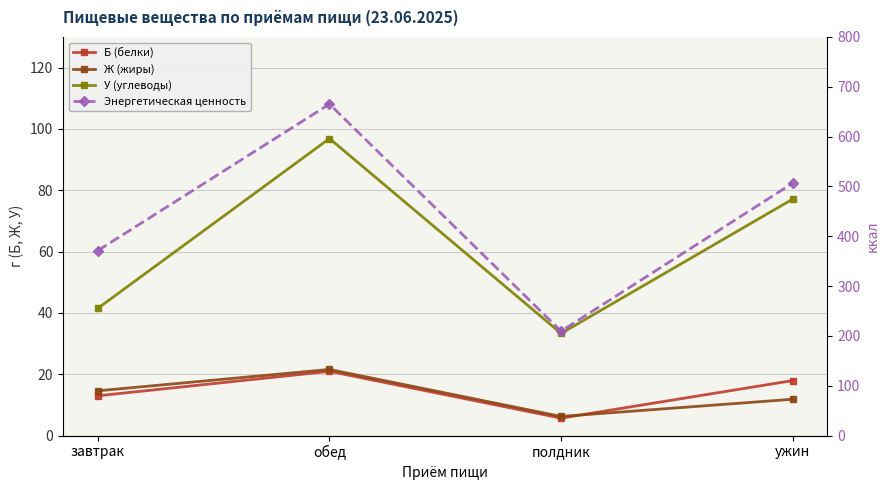

What is the value of the Б (белки) point at the 3rd from the left?

5.7